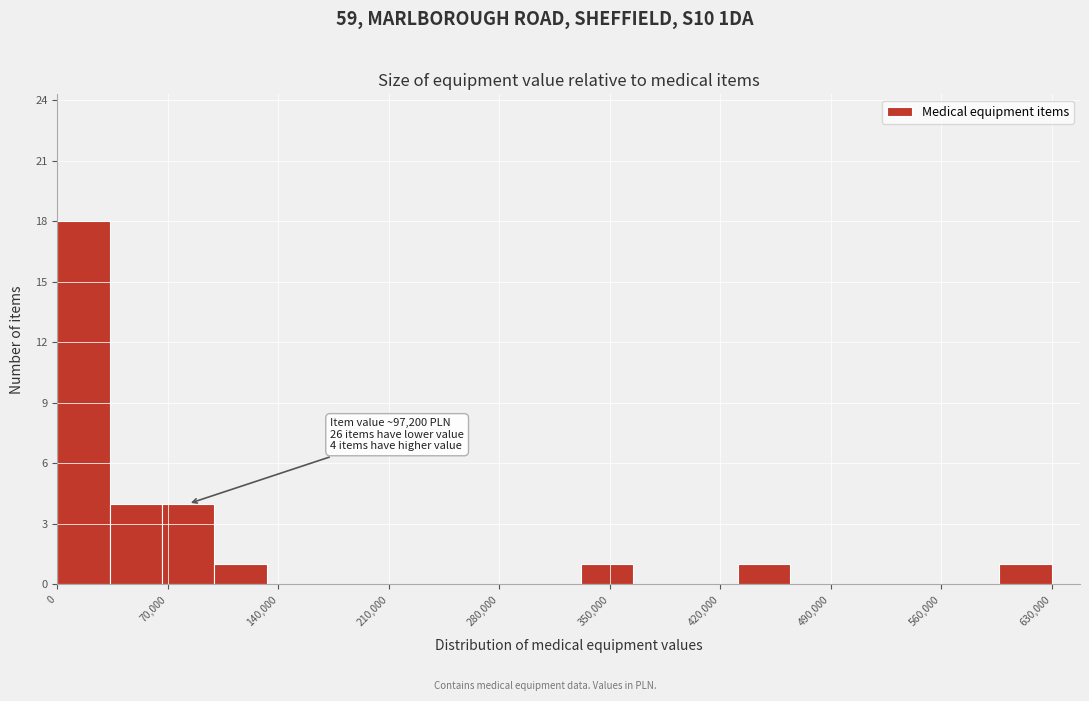

Around what value on the x-axis is the tallest bar? Give the approximate position of its centre, as read against the axis.

20000